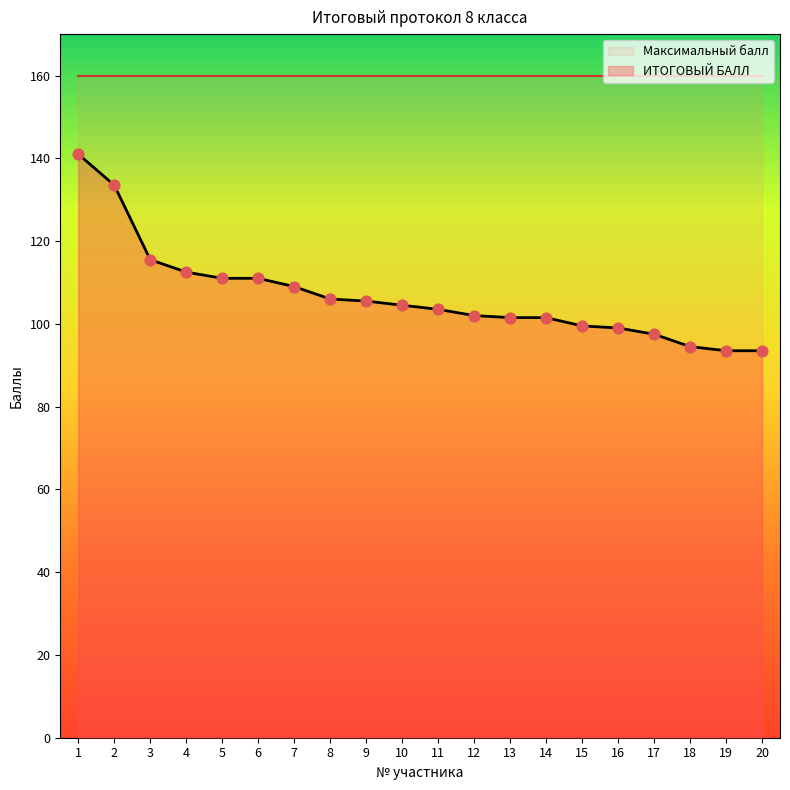

Which has a higher value, 8 or 15?

8